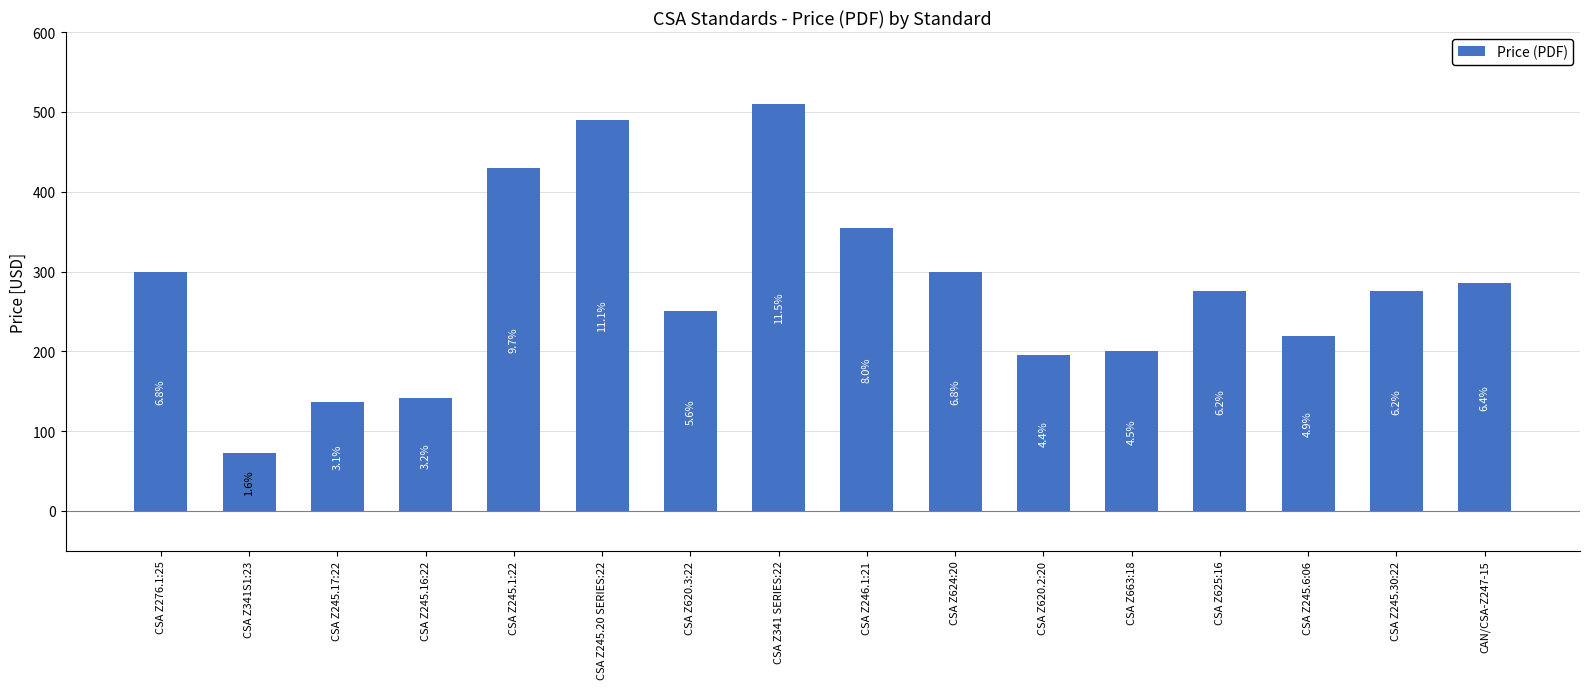

Are the bars grouped side by side (vs. stacked)?

No